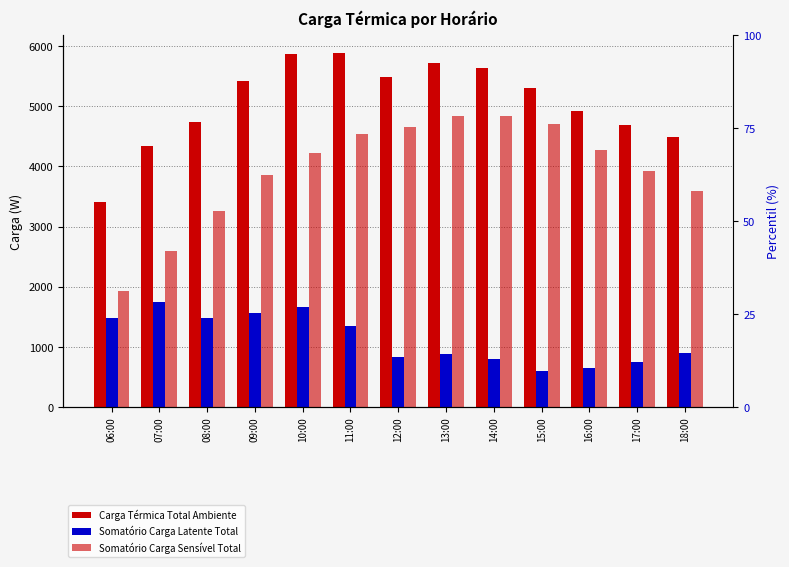

At which label does Carga Térmica Total Ambiente reach its peak?

11:00